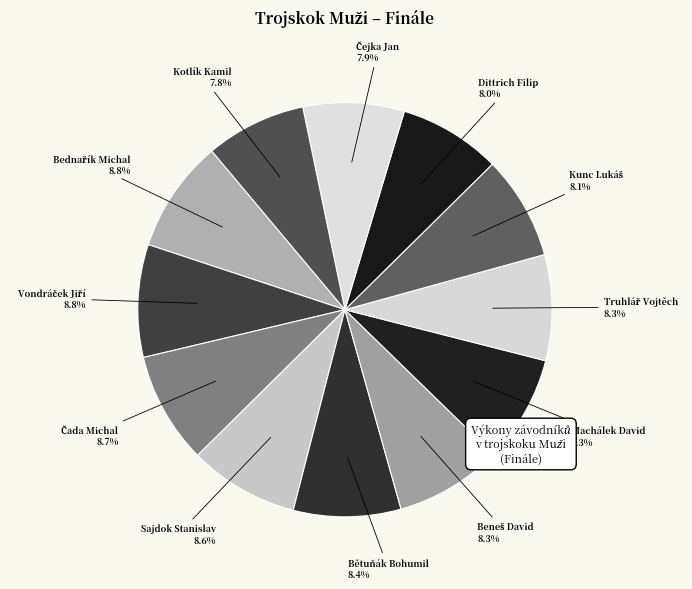

Is there any slice that represents more than half of the pie?

No